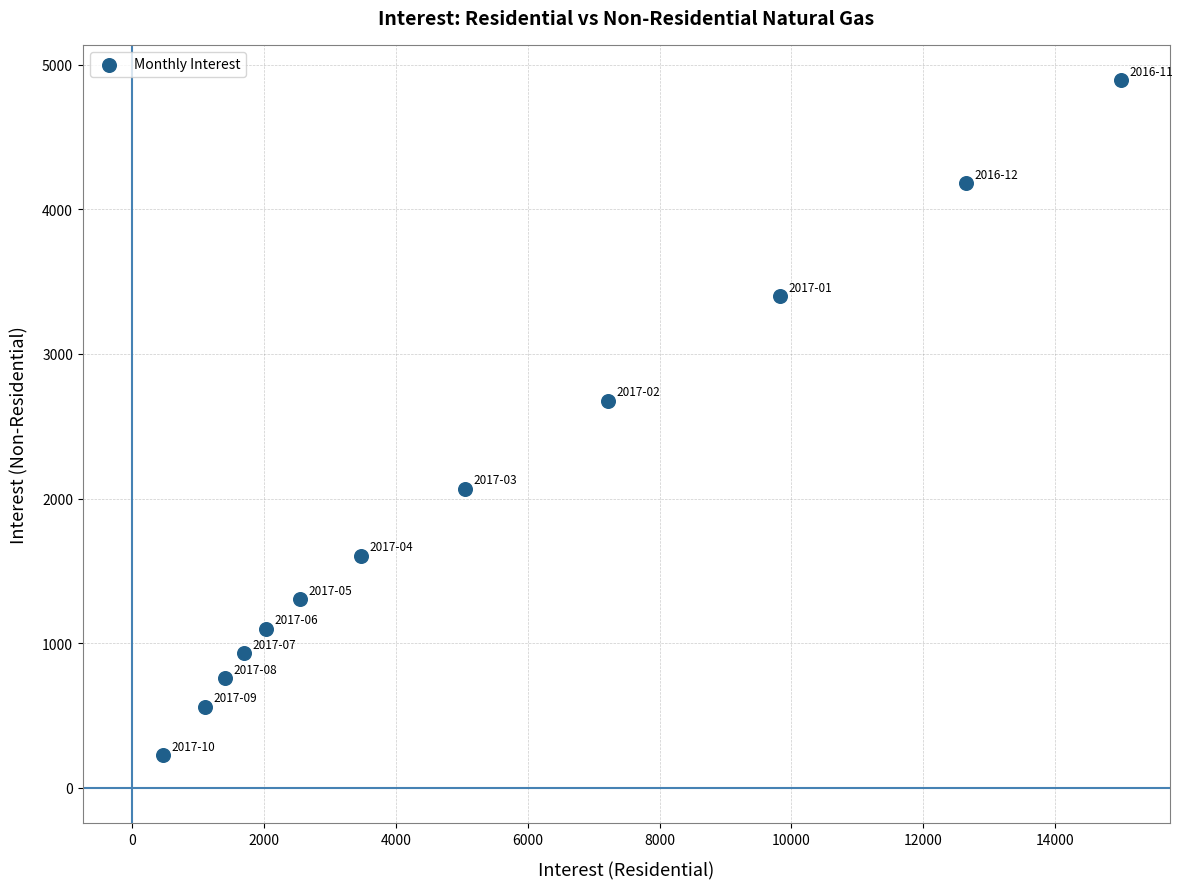

What Y value in the scatter plot is closest to 2558?

2677.0